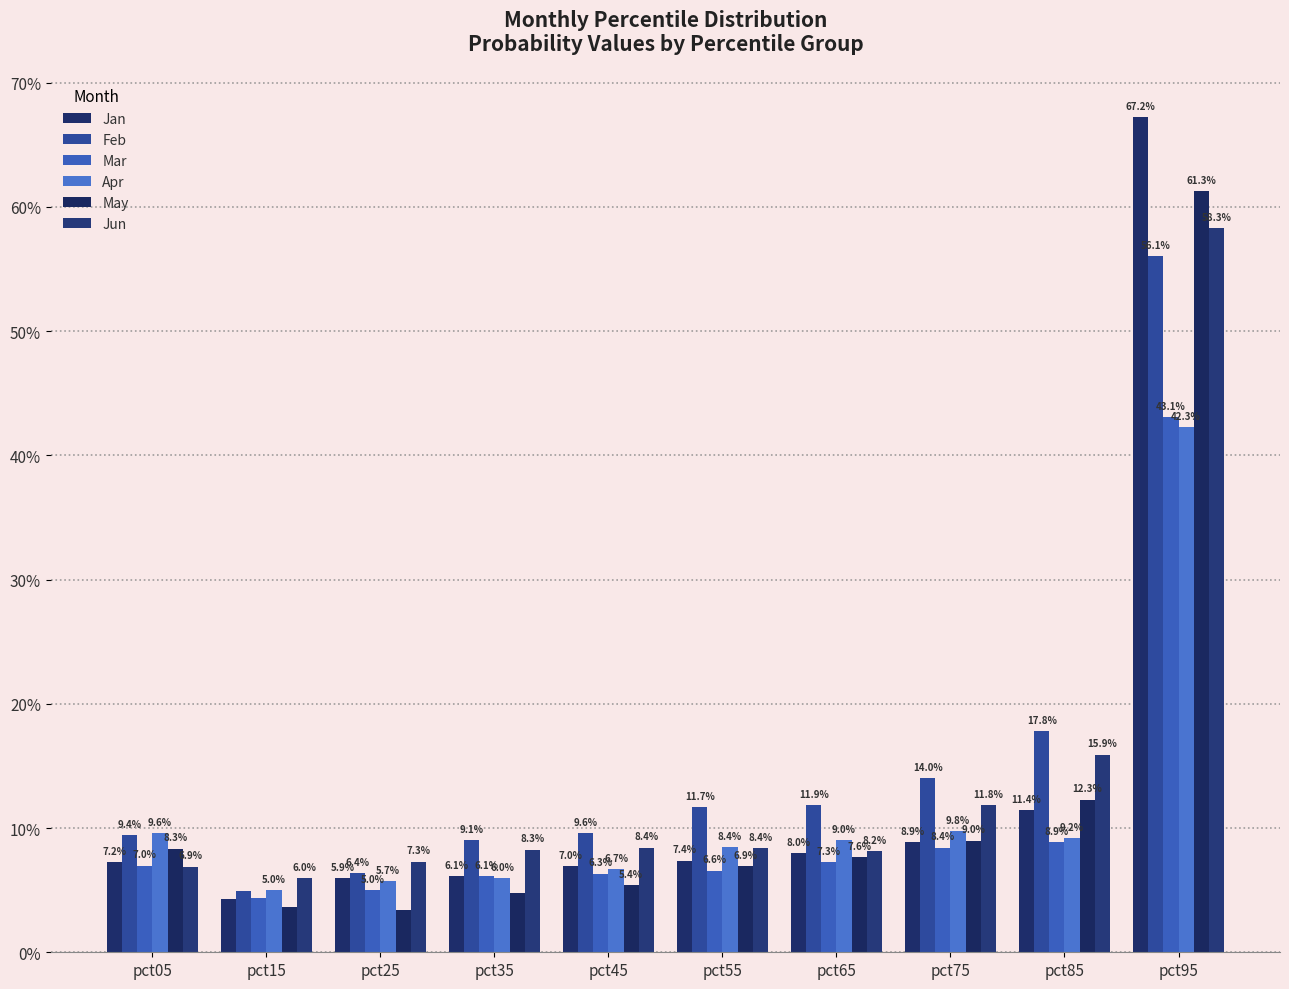

What is the value of the May bar at the 1st from the left?

0.1